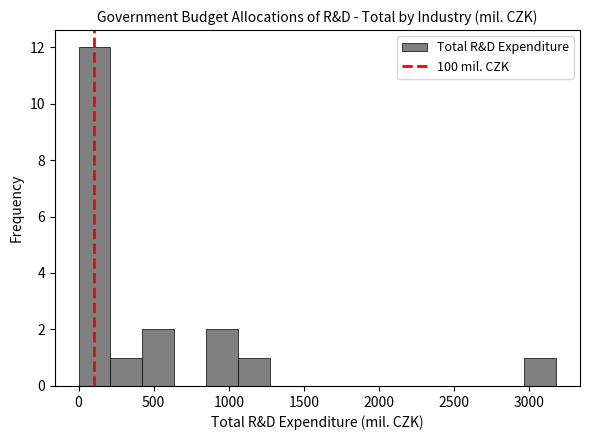

Reading left to right, transcribe this chart: for each bar, give the range it covers on the x-axis and its height. Neither the bar edges nor the heights are printed on the chart, so give them approximately, as read against the axes.

0 to 200: 12
200 to 400: 1
400 to 650: 2
650 to 850: 0
850 to 1050: 2
1050 to 1250: 1
1250 to 1500: 0
1500 to 1700: 0
1700 to 1900: 0
1900 to 2100: 0
2100 to 2350: 0
2350 to 2550: 0
2550 to 2750: 0
2750 to 2950: 0
2950 to 3200: 1